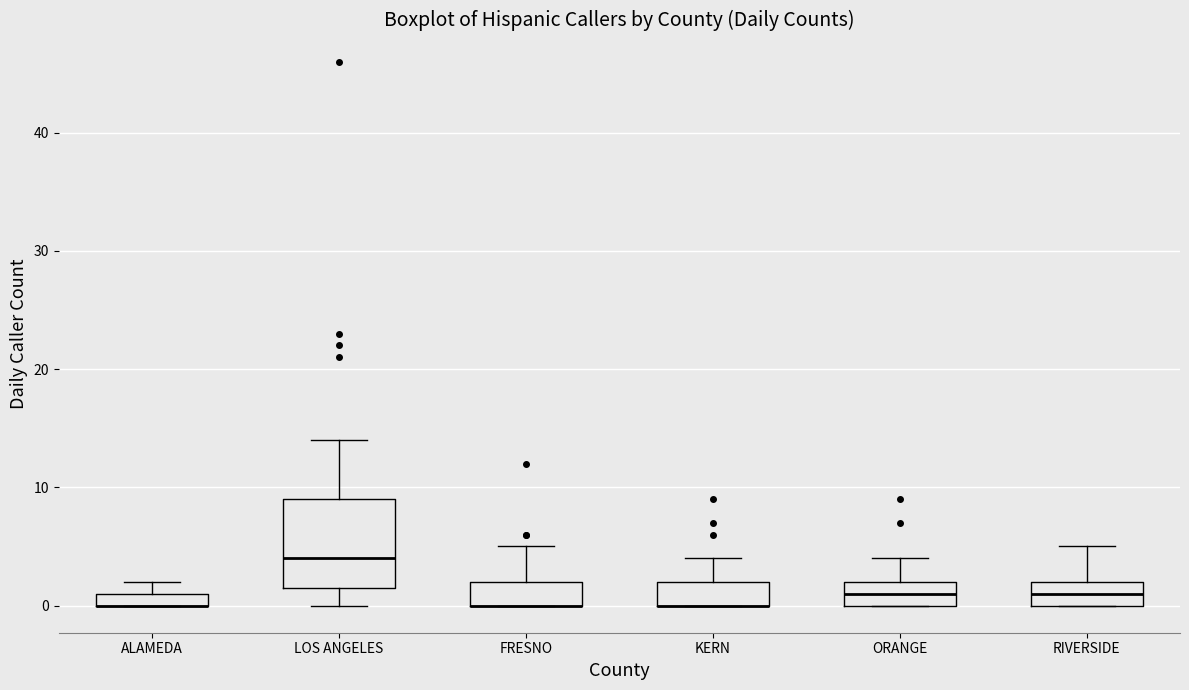

Comparing the boxes themselves (not the whiskers), which one is the tallest?

LOS ANGELES